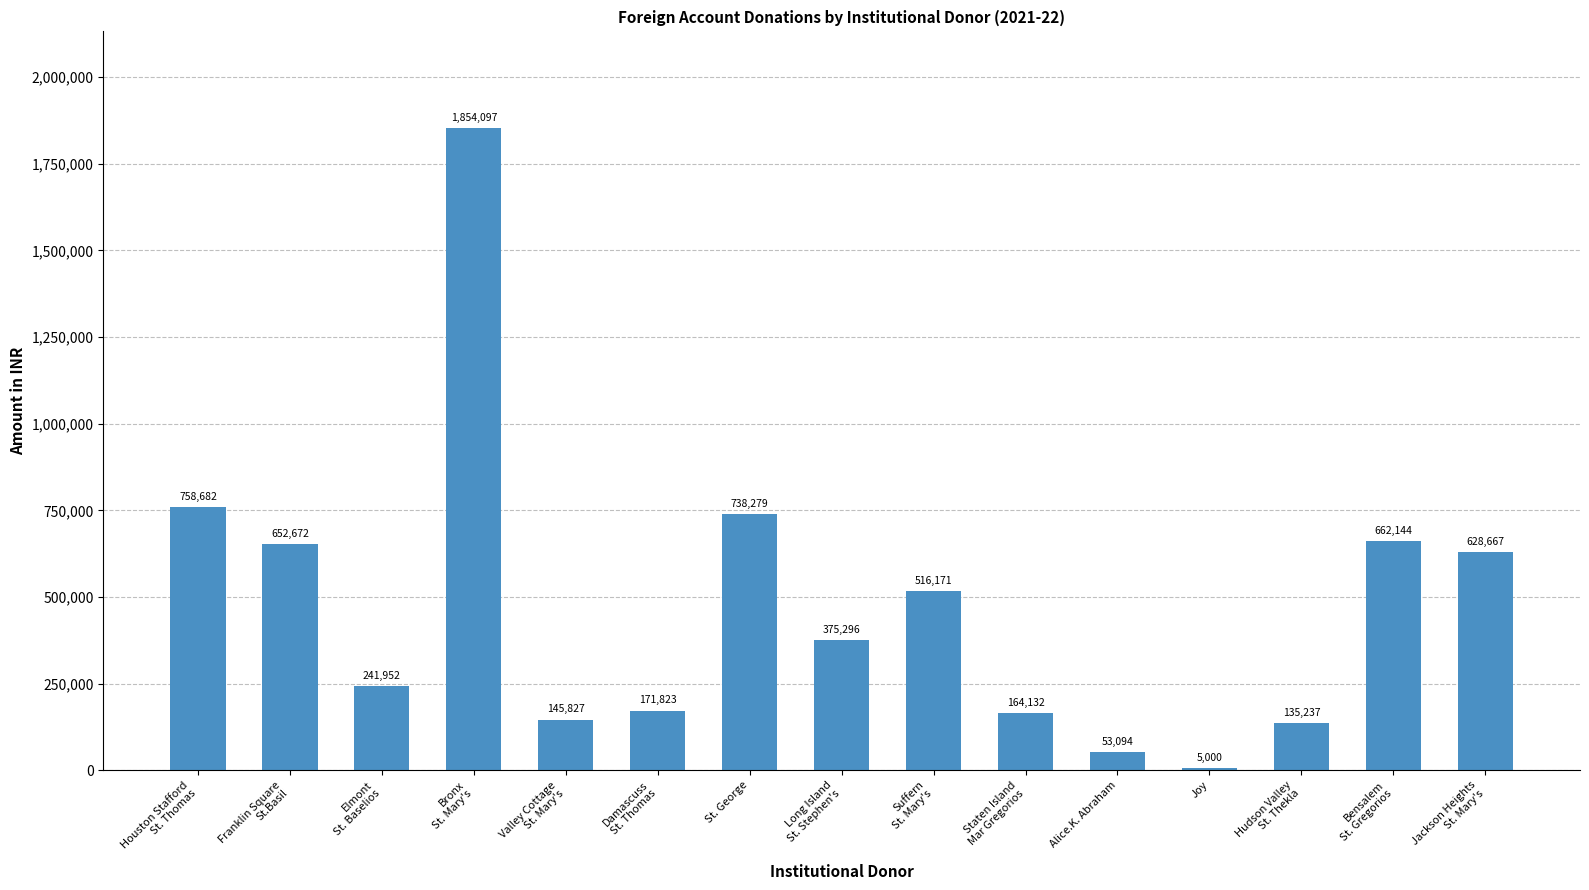

What is the sum of the values at St. George and Joy?

743279.0